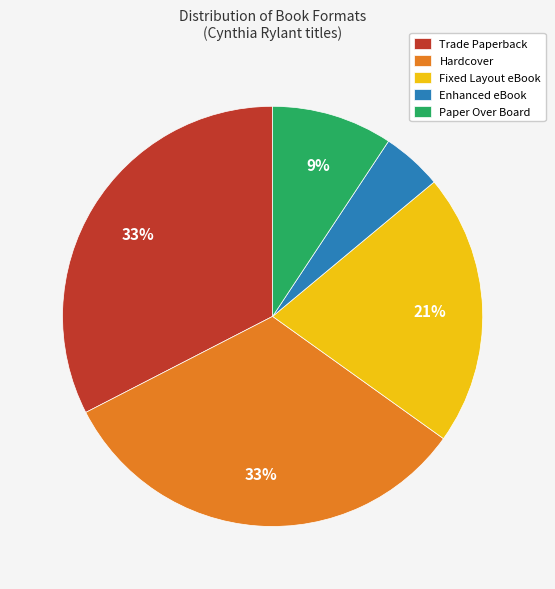

What is the smallest slice in the pie chart?

Enhanced eBook